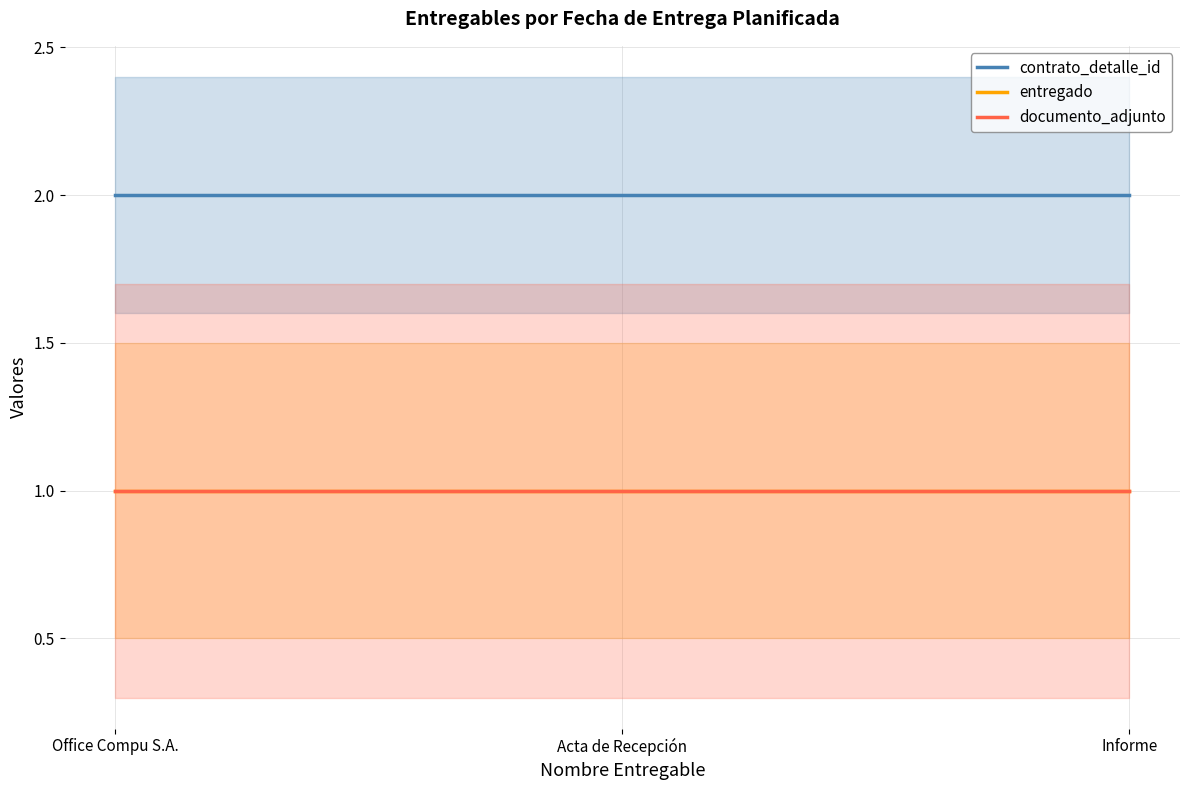

Is this an area chart (filled region under the line)?

No